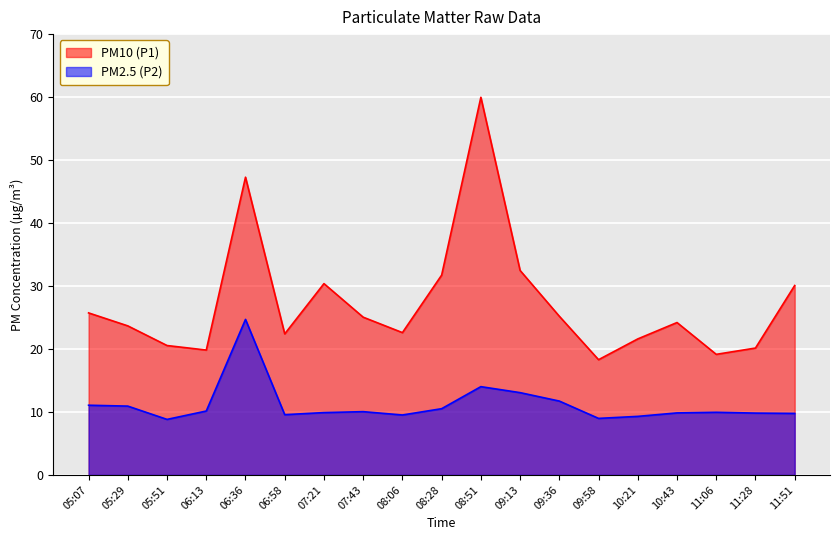

What is the value of the P2 point at the 17th from the left?

9.9